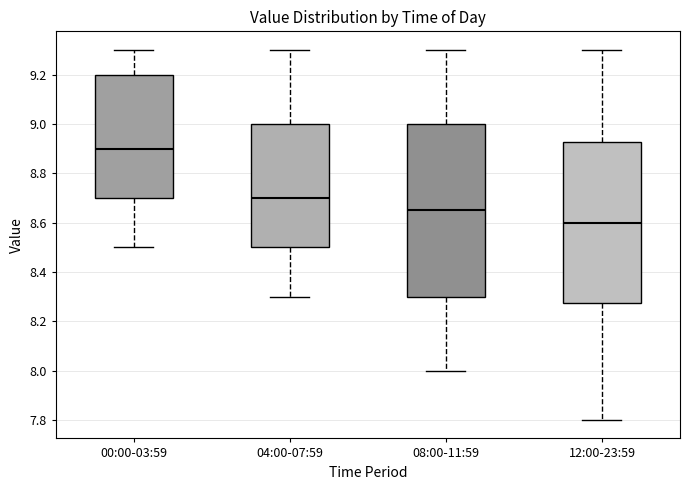

Which box has the highest median line?

00:00-03:59